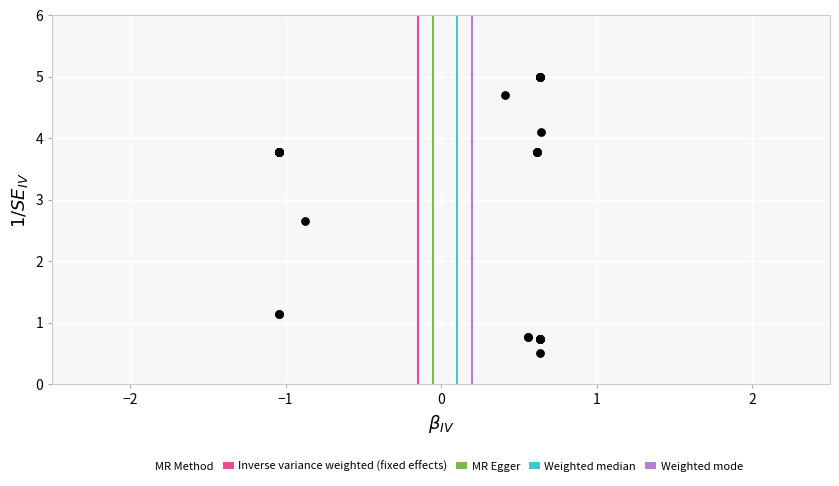

What Y value in the scatter plot is closest to 2?

2.7